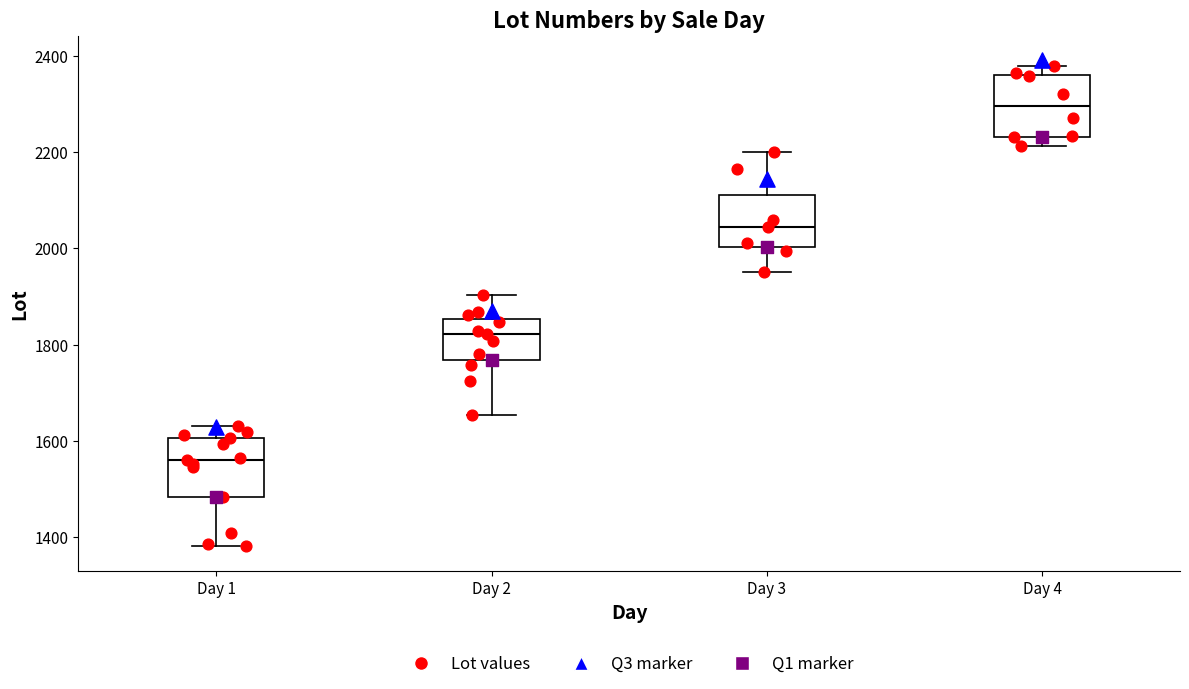

Which box's median line is the lowest?

Day 1